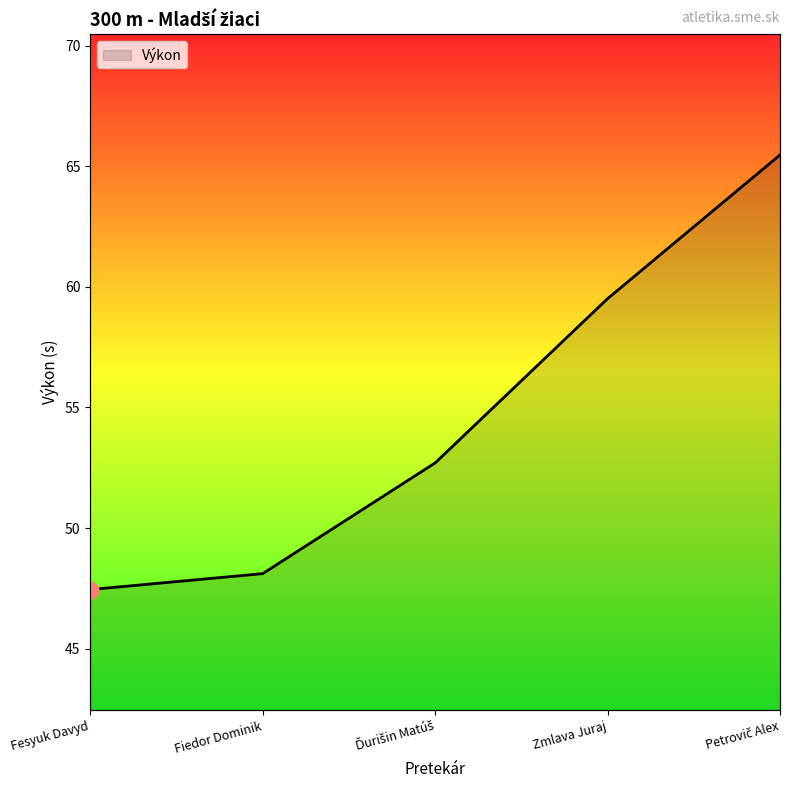

What is the label of the 3rd point from the left?

Ďurišin Matúš